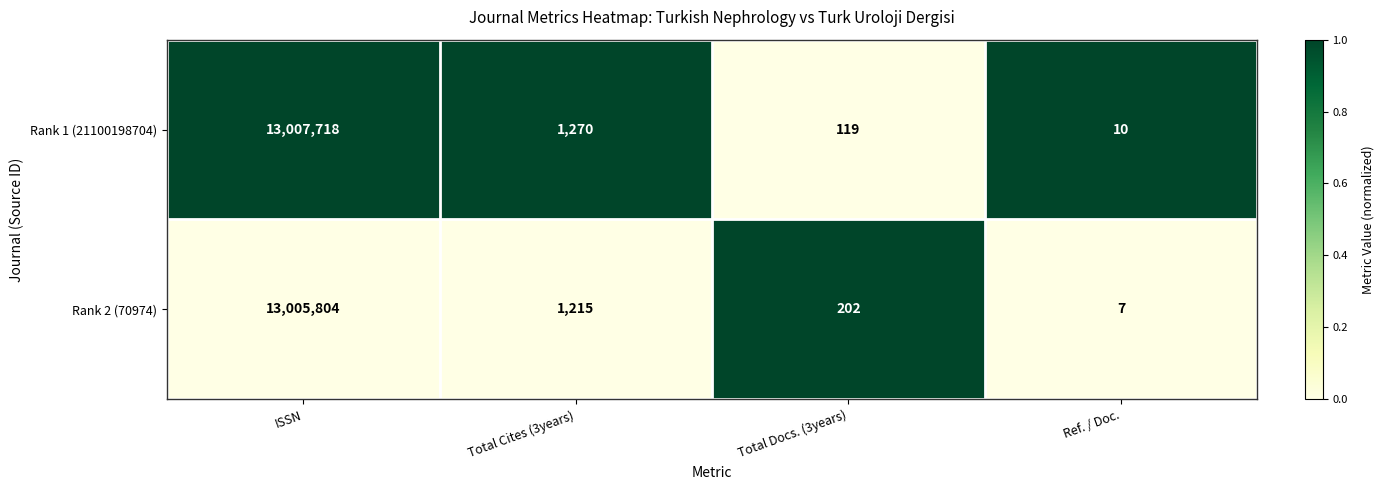

True or false: Rank 2 (70974) has a value of 13005804 at ISSN.

True